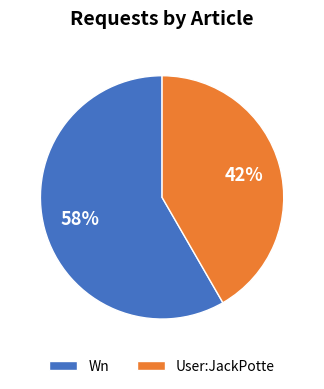

Do User:JackPotte and Wn together represent more than half of the pie?

Yes